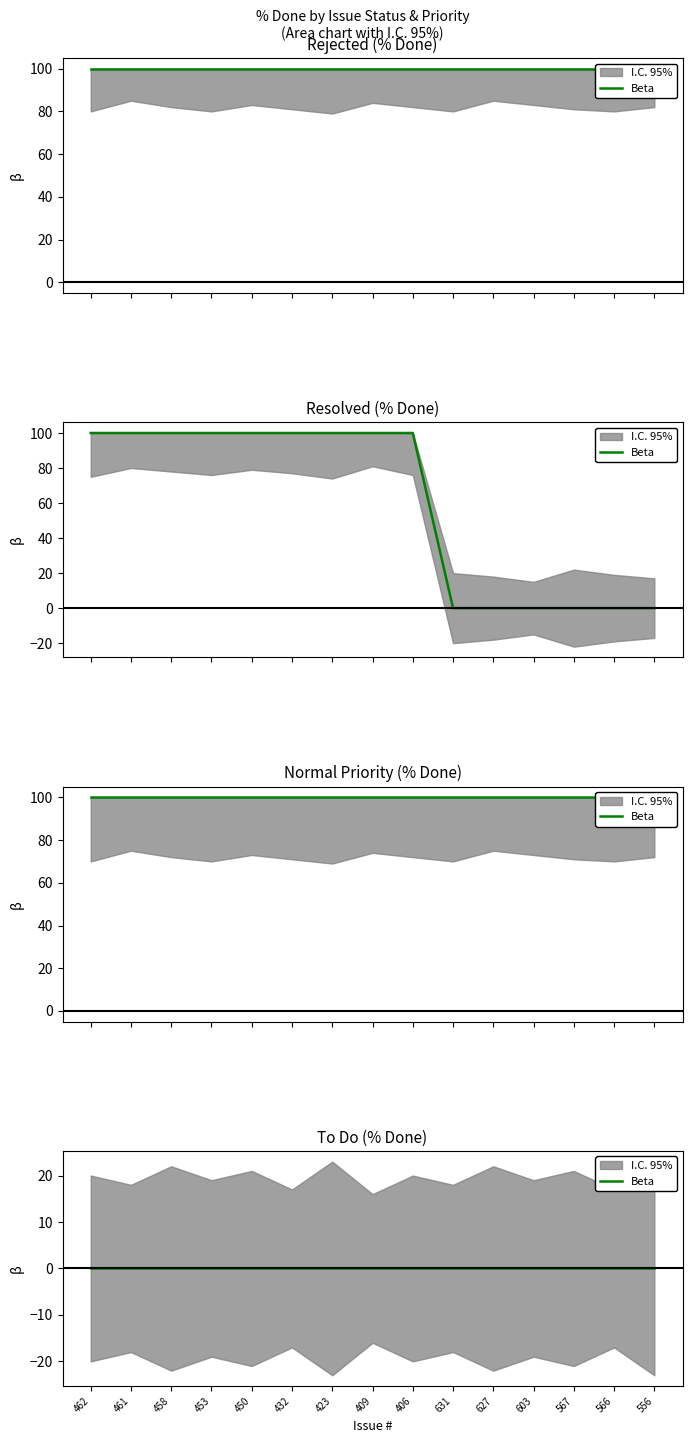

At which label is the value closest to 50?

462